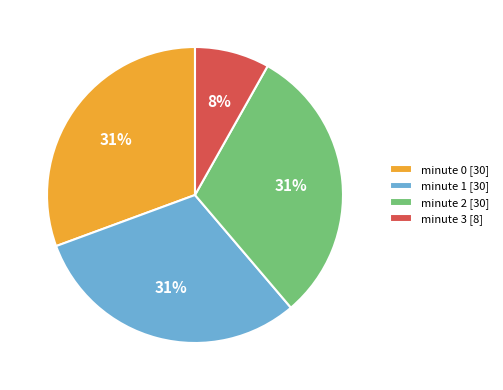

To the nearest percent, what portion does minute 2 [30] represent?

31%